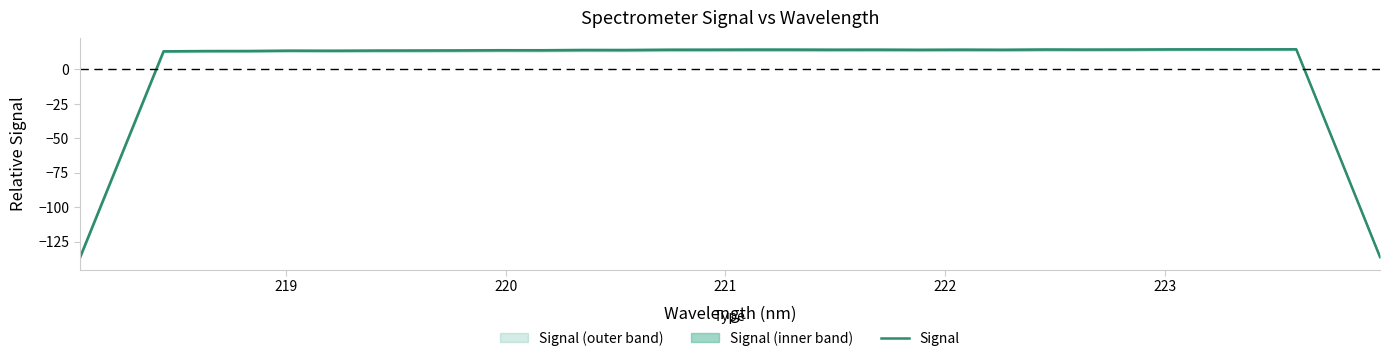

How many values are below 14?

14